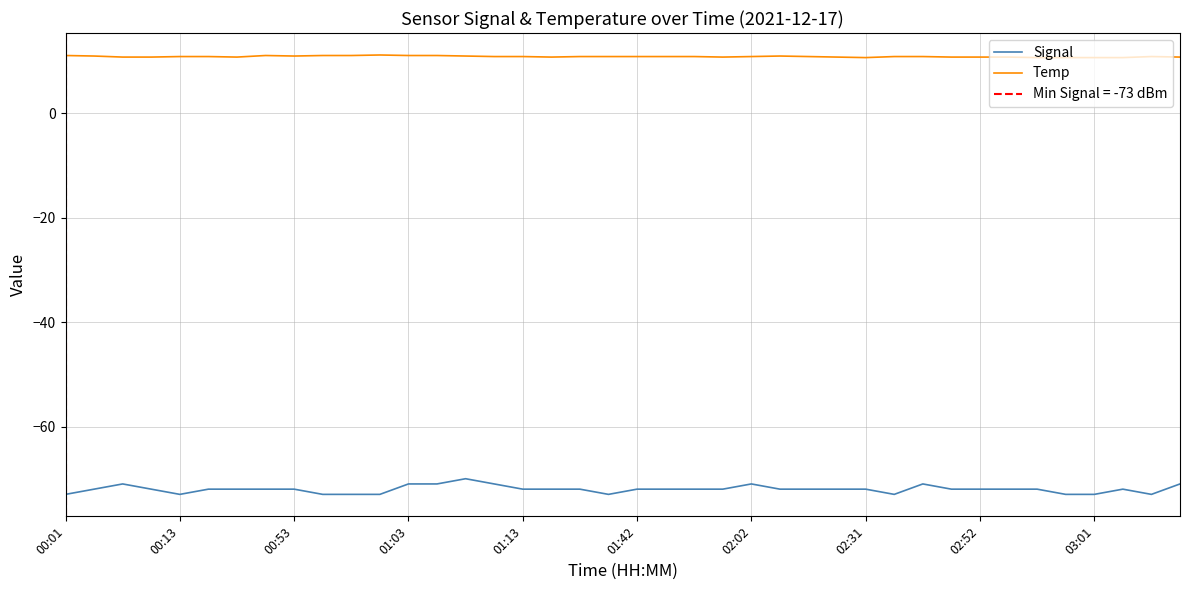

At how many categories does at least one series exceed -24?

40